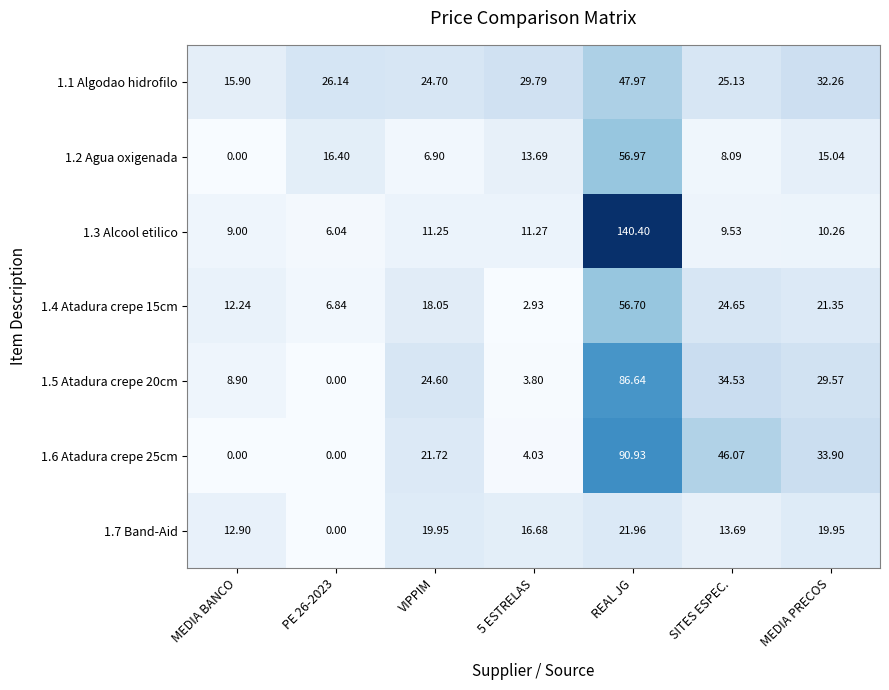

At which label does 1.6 Atadura crepe 25cm first exceed 21?

VIPPIM